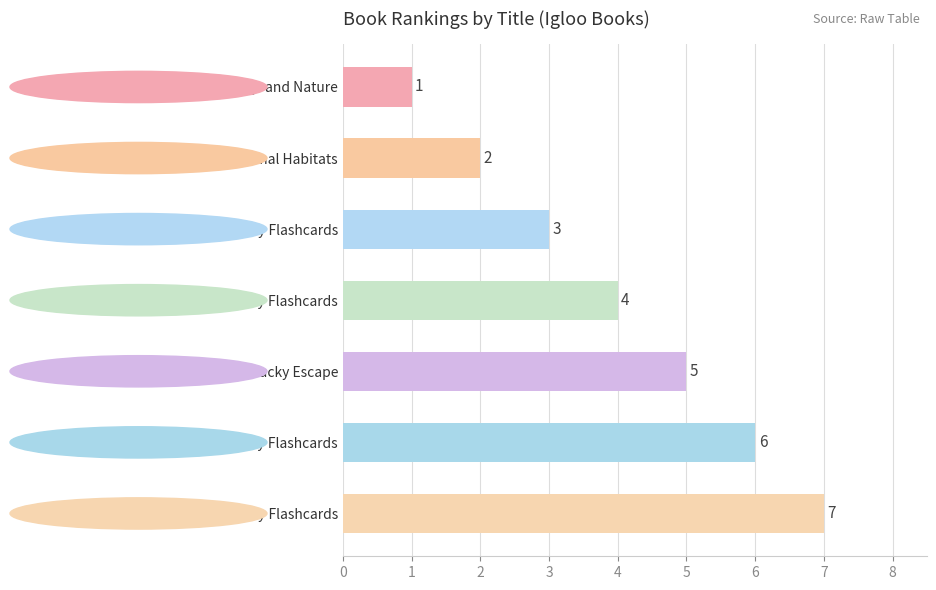

What is the sum of all values?

28